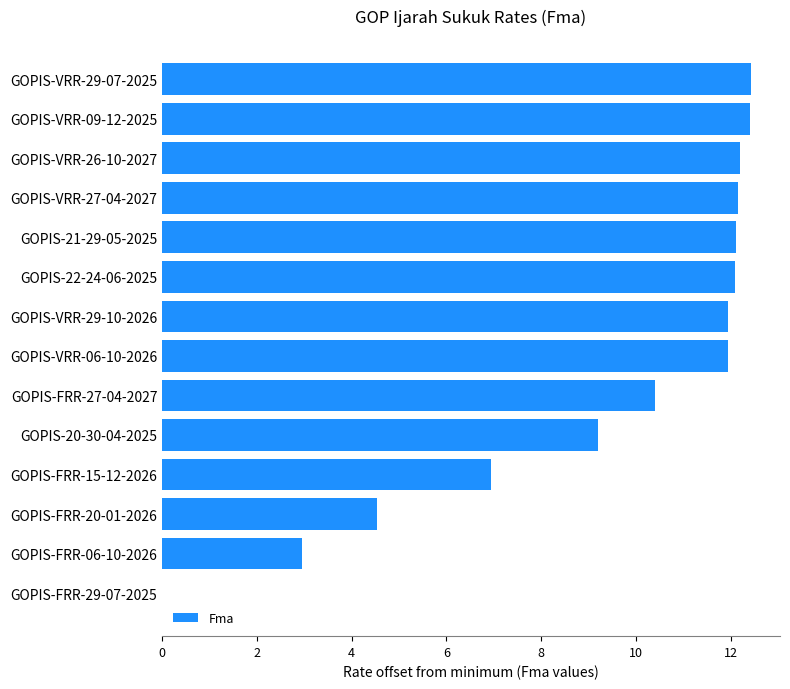

Is it true that the value at GOPIS-VRR-27-04-2027 is 12.1?

True